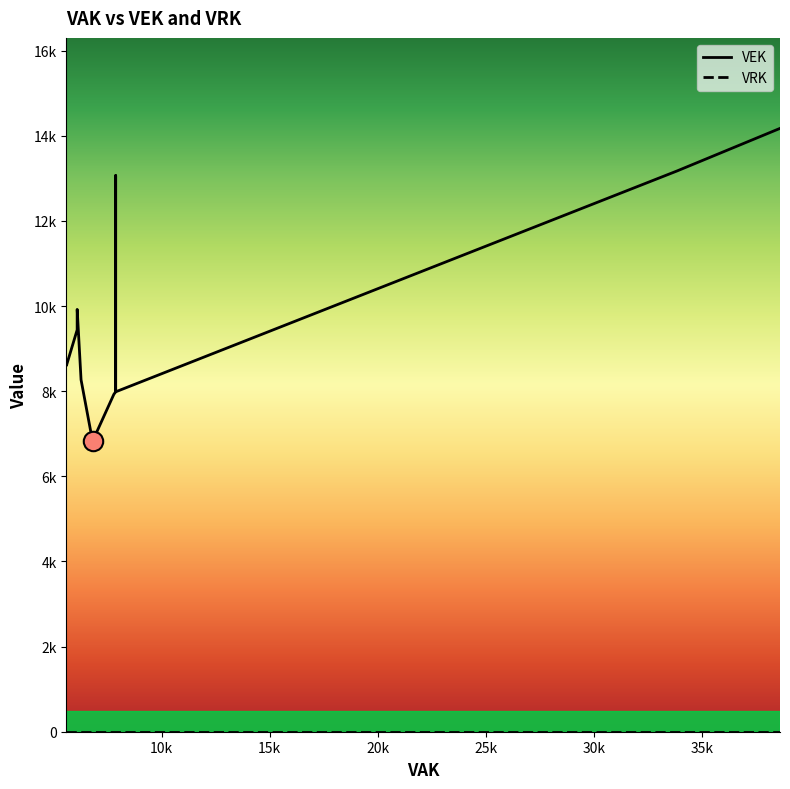

How many values in the VEK series exceed 8601?

10